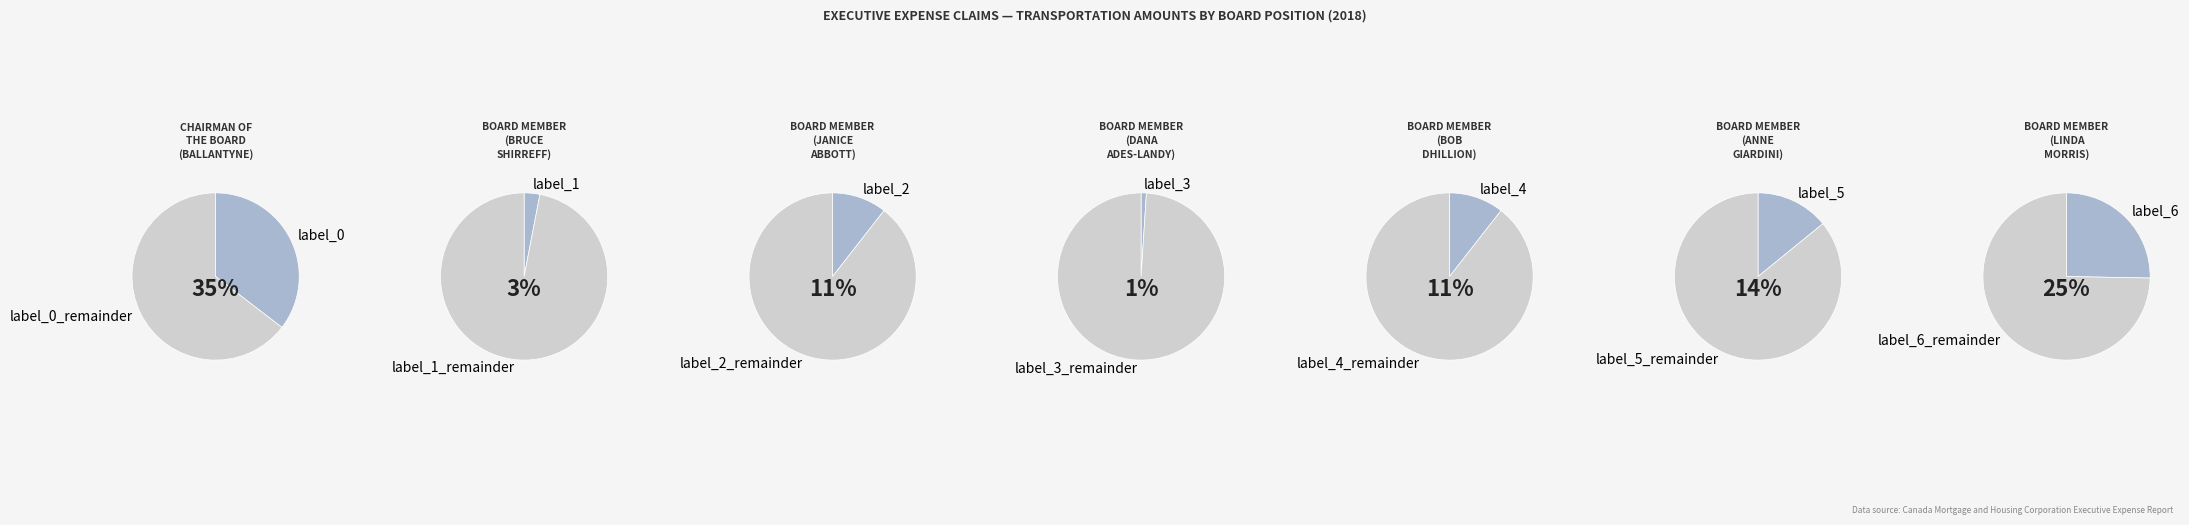

Is it true that 05-Board of Director Member (Bruce Shirreff) is 3% of the pie?

True